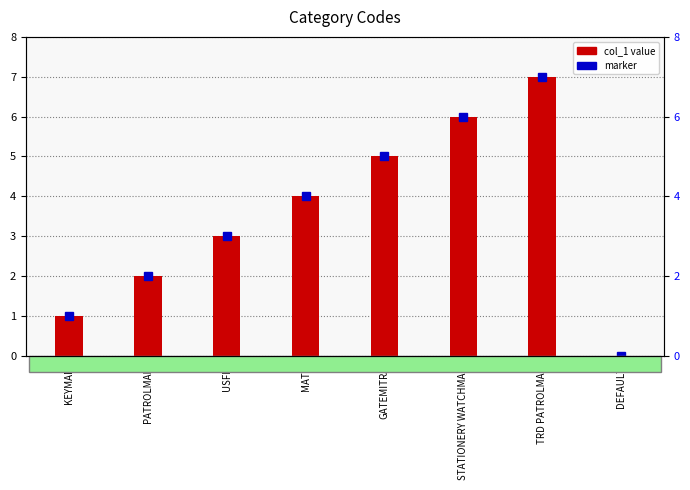

The chart shows a value of 0 at PATROLMAN. True or false?

False